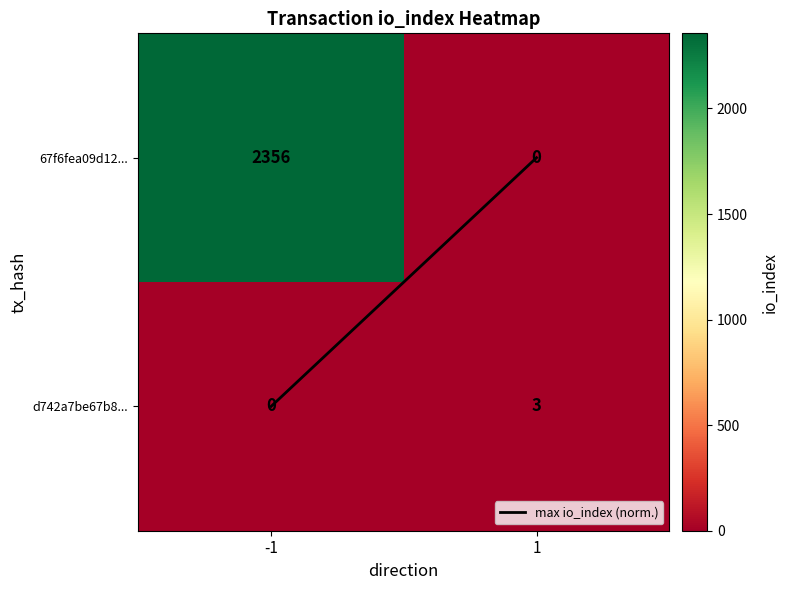

How many data points does each series have?

2